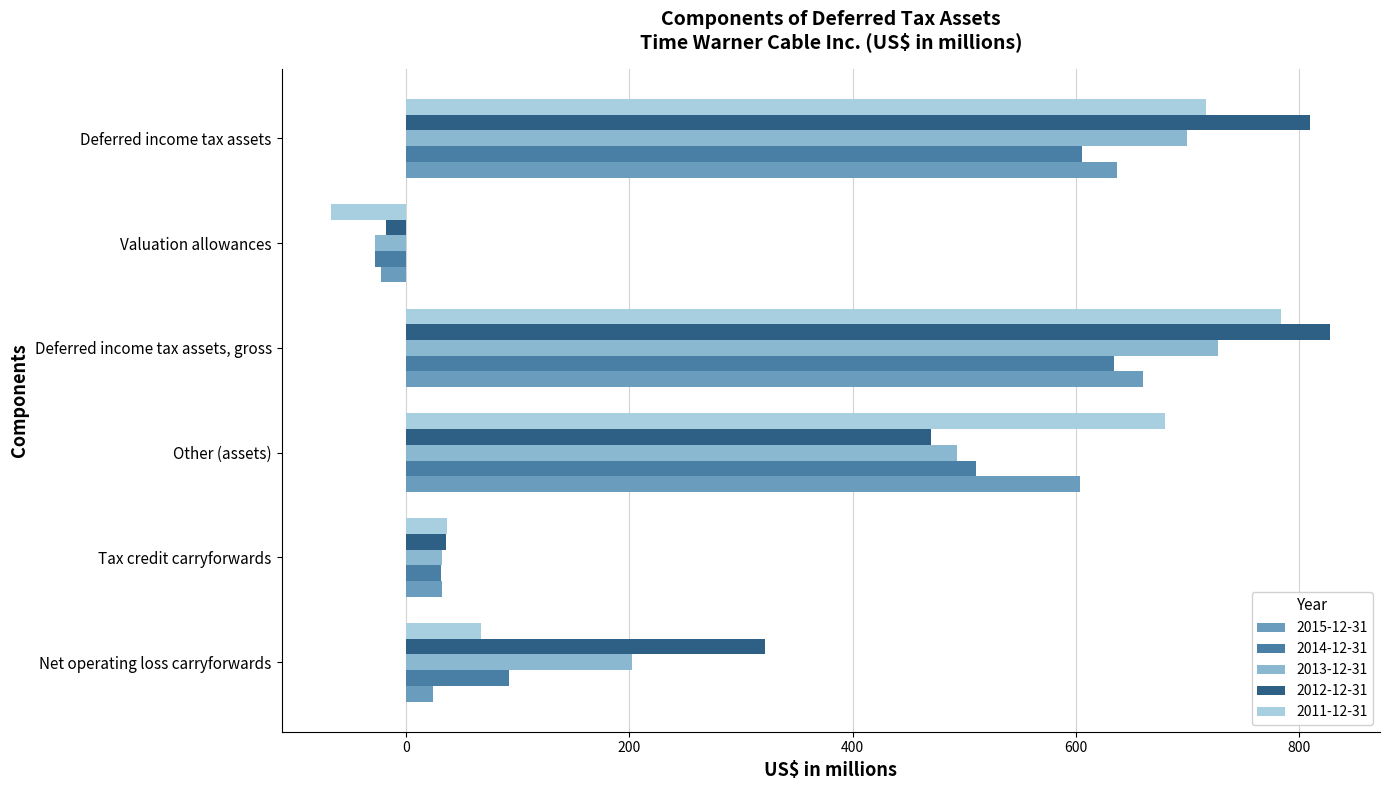

What are all the series names shown in the legend?

2015-12-31, 2014-12-31, 2013-12-31, 2012-12-31, 2011-12-31